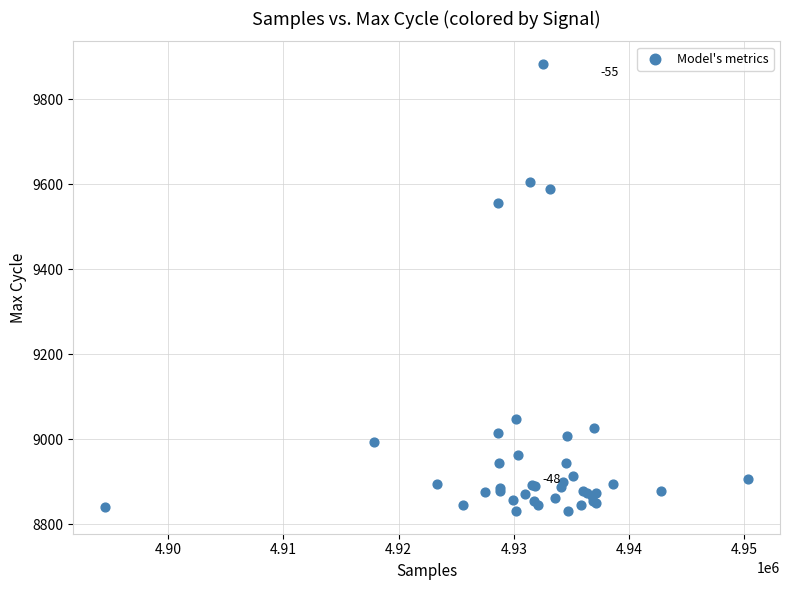

What Y value in the scatter plot is closest to 9357?

9555